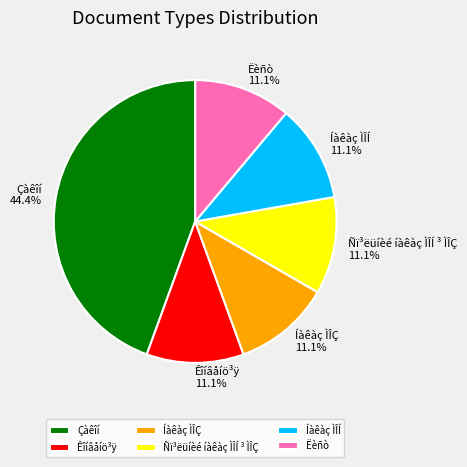

To the nearest percent, what is the average slice percentage?

17%